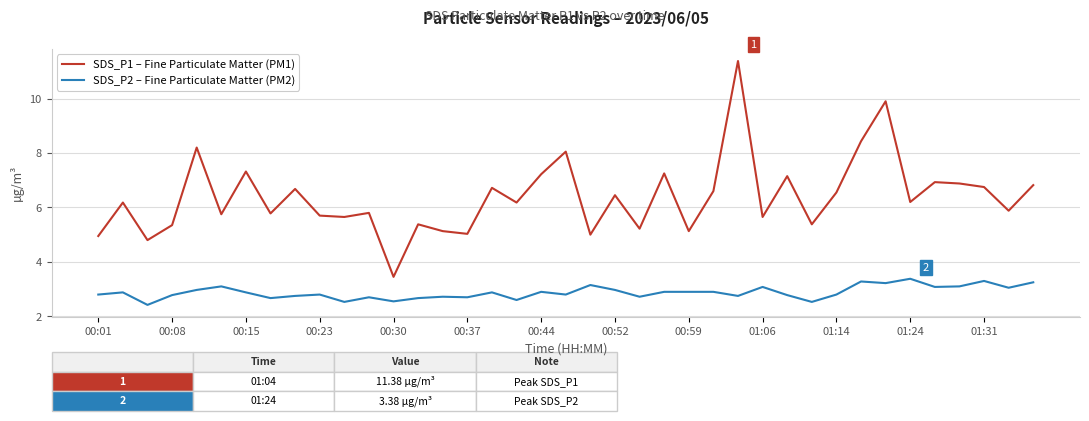

What is the minimum value shown in the chart?

2.4